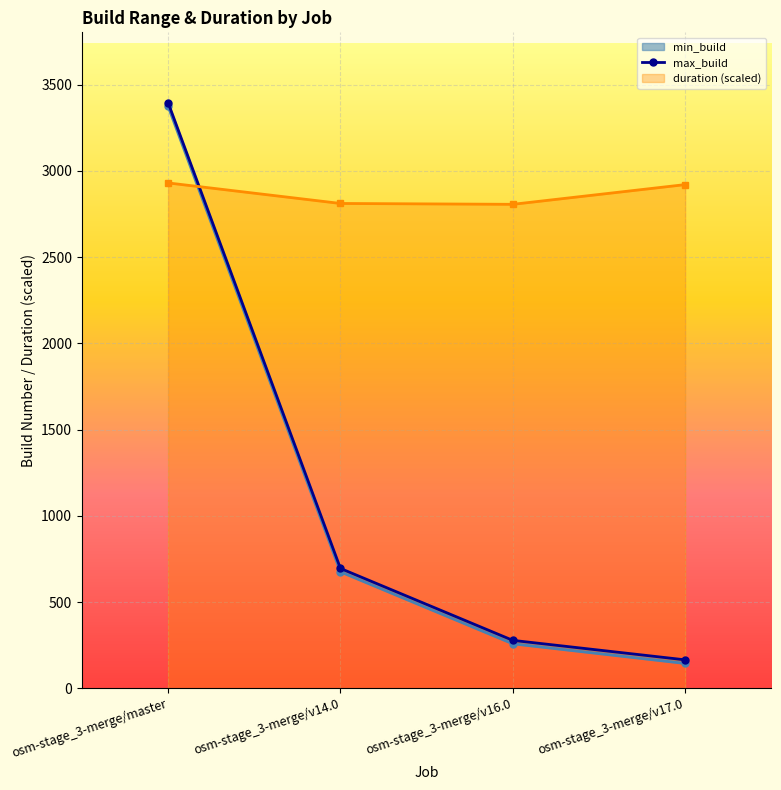

What is the value of the duration point at the 4th from the left?

2920.6